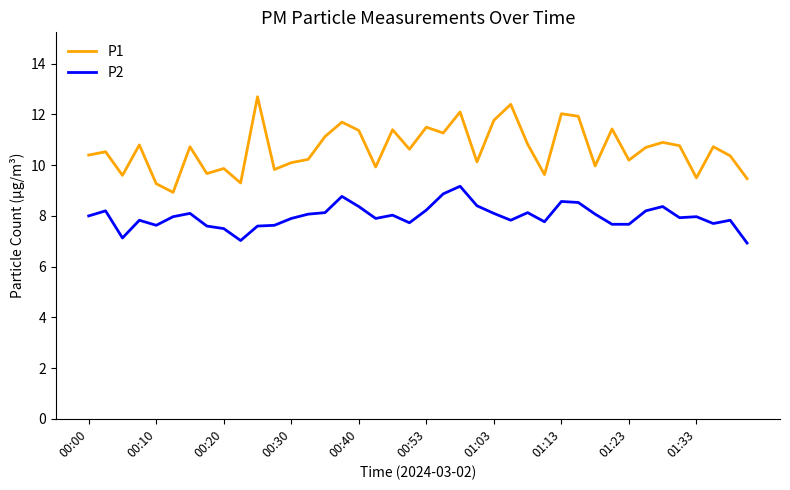

List the series in order of their overall mean, highest first.

P1, P2